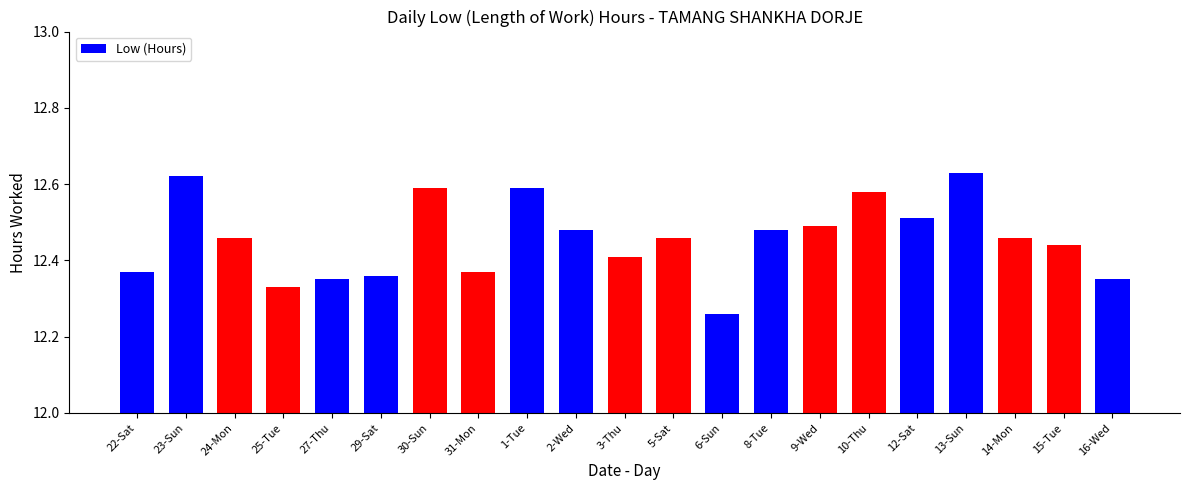

Are the bars horizontal?

No